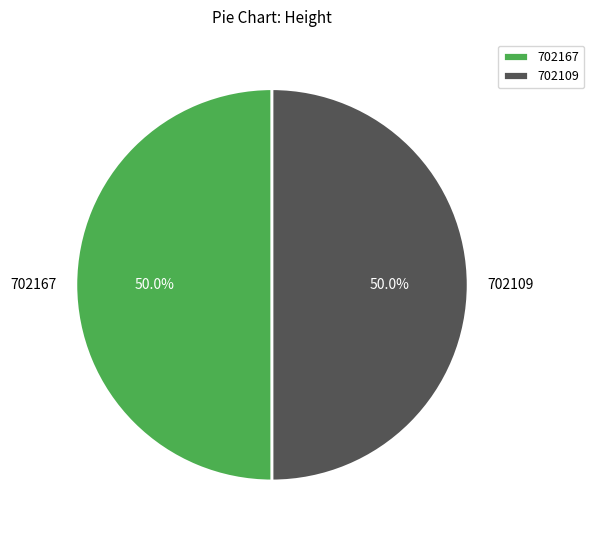

What is the total percentage of 702109 and 702167?

100.0%